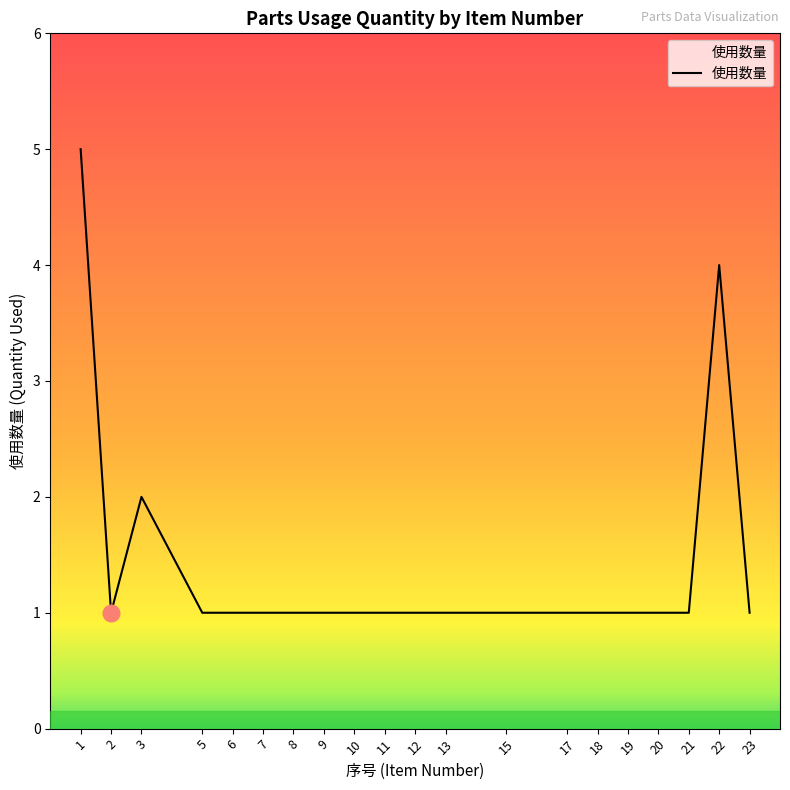

What is the ratio of the value at 3 to the value at 9?

2.0